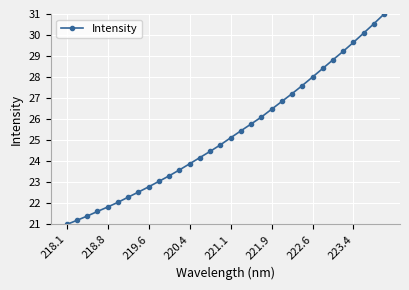

What is the average value?

25.3